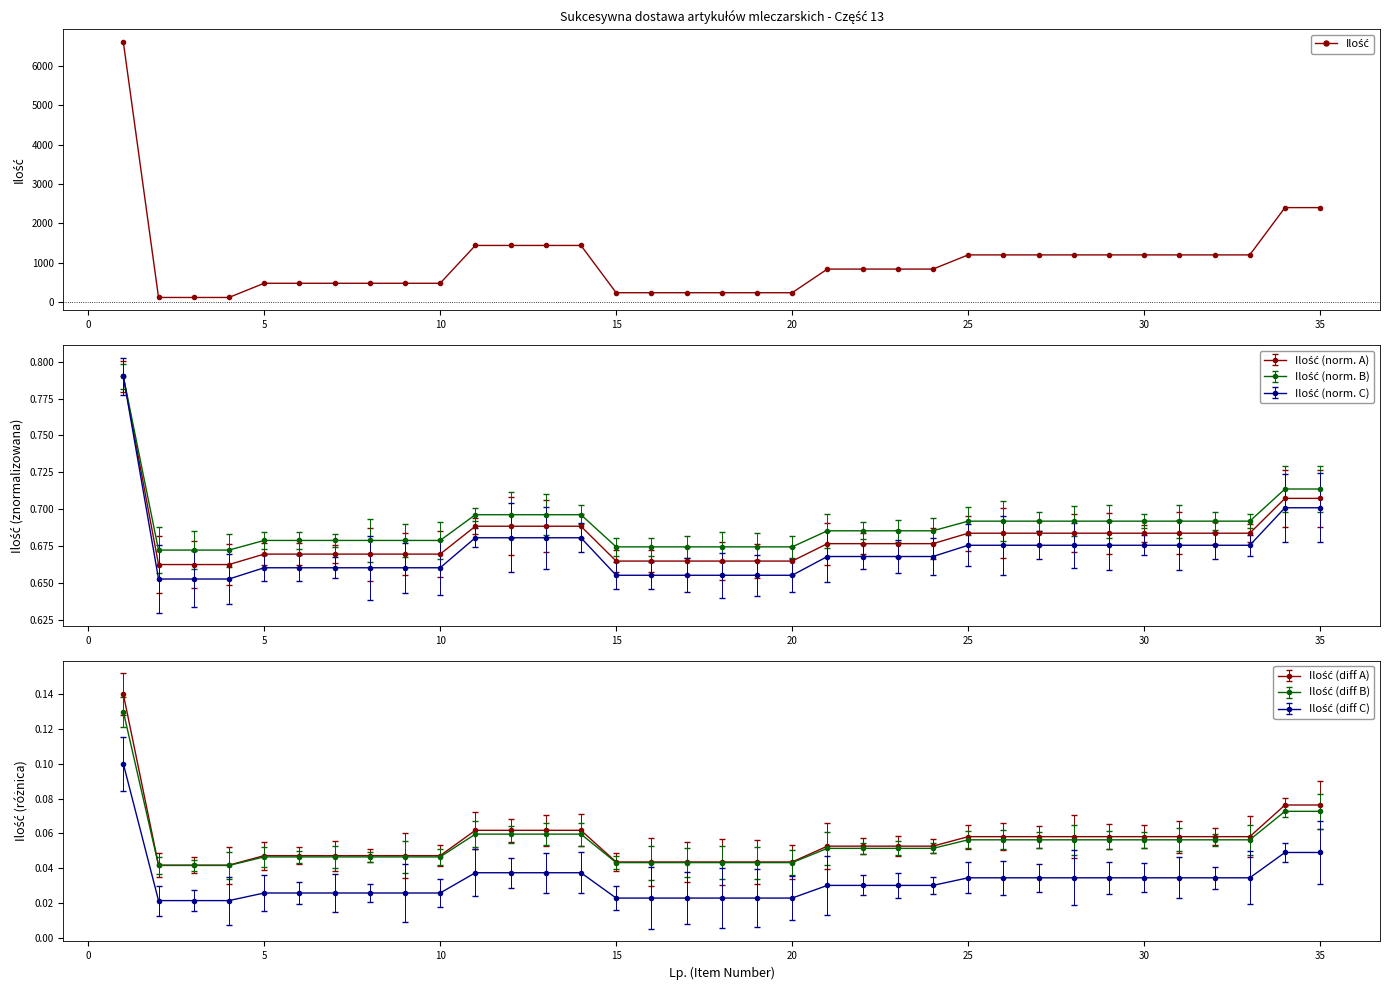

Is this an area chart (filled region under the line)?

No